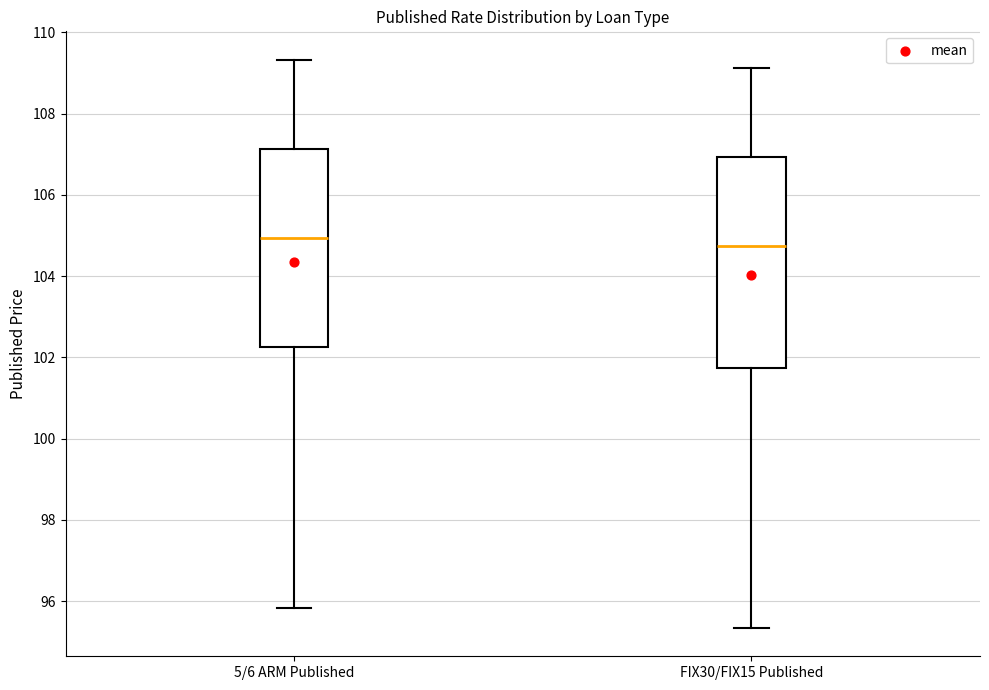

Which box's median line is the lowest?

FIX30/FIX15 Published